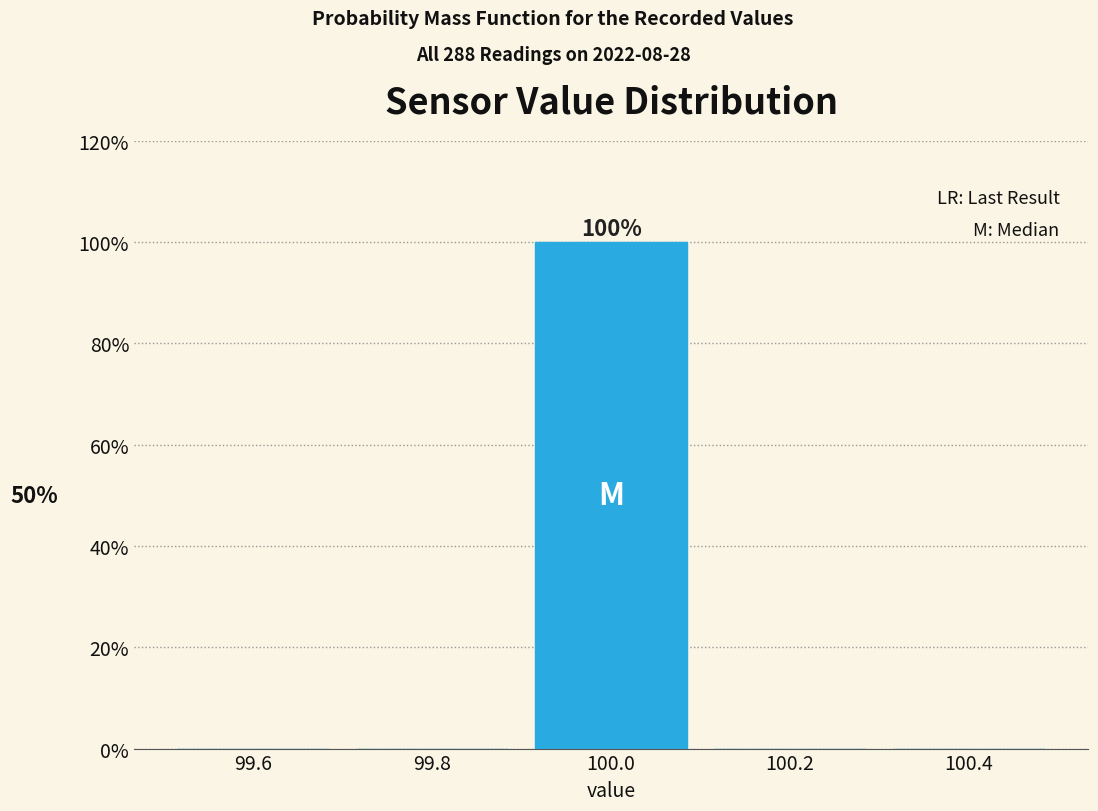

Over which range of the x-axis is the bar tallest?

99.9 to 100.1